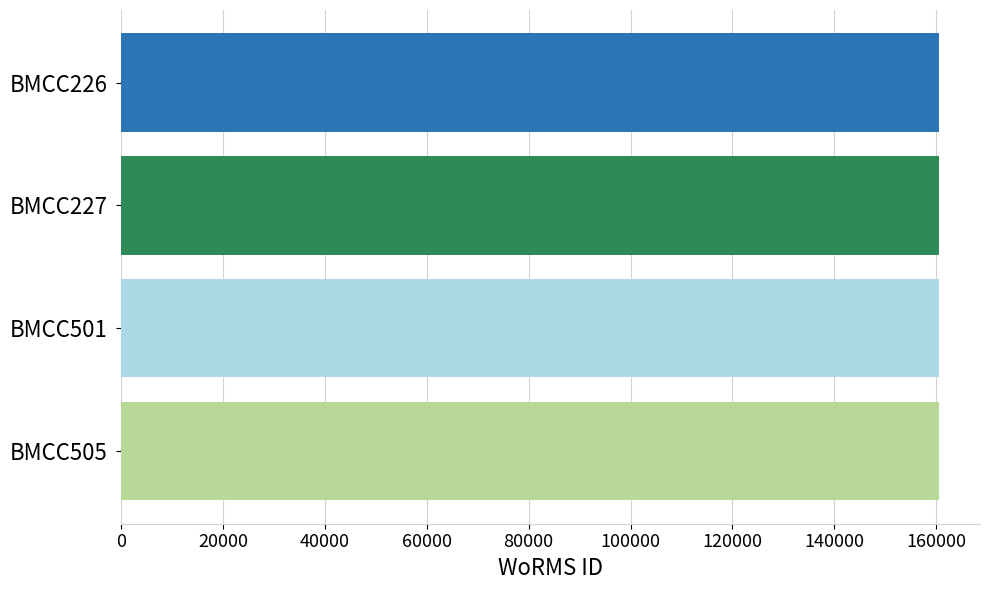

What is the sum of the values at BMCC501 and BMCC226?

321181